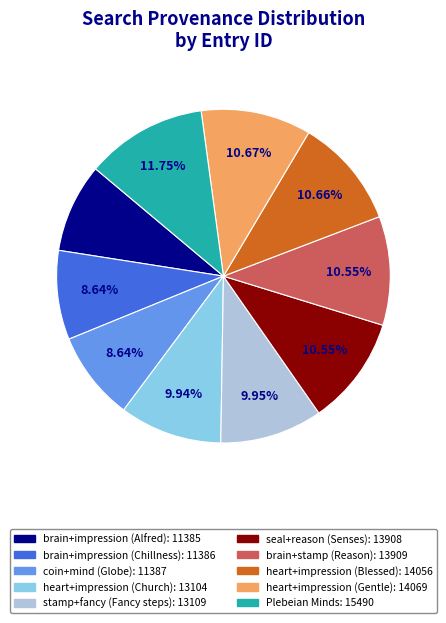

What percentage do brain+impression (Alfred) and brain+stamp (Reason) together represent?

19.2%